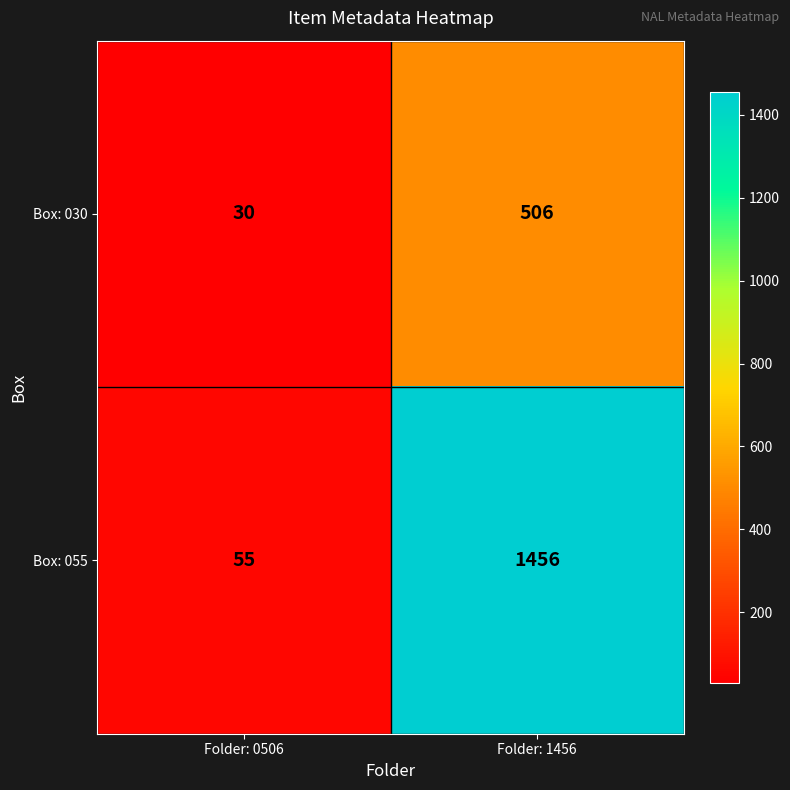

What is the average value of the Box: 030 series?

268